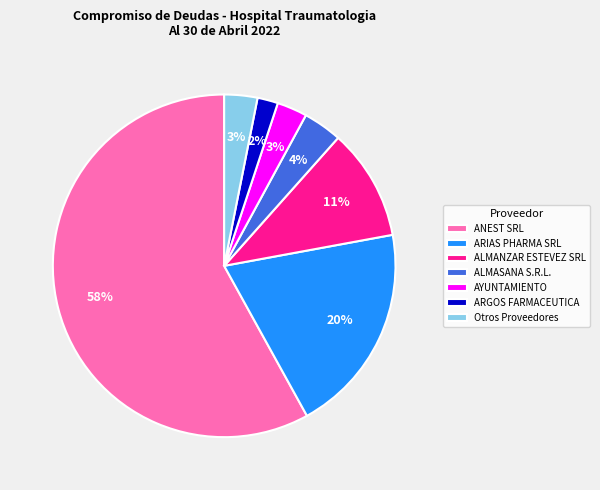

Which category has the biggest portion of the pie?

ANEST SRL